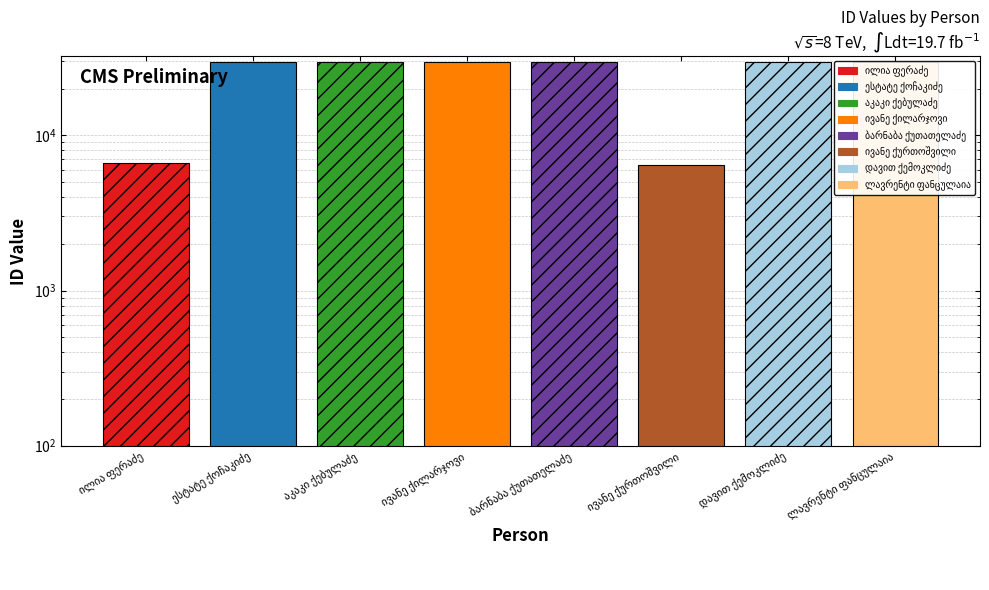

Between ილია ფერაძე and დავით ქემოკლიძე, which is larger?

დავით ქემოკლიძე